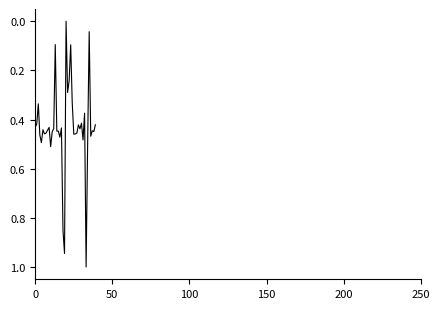

What is the greatest value displayed?

1.0